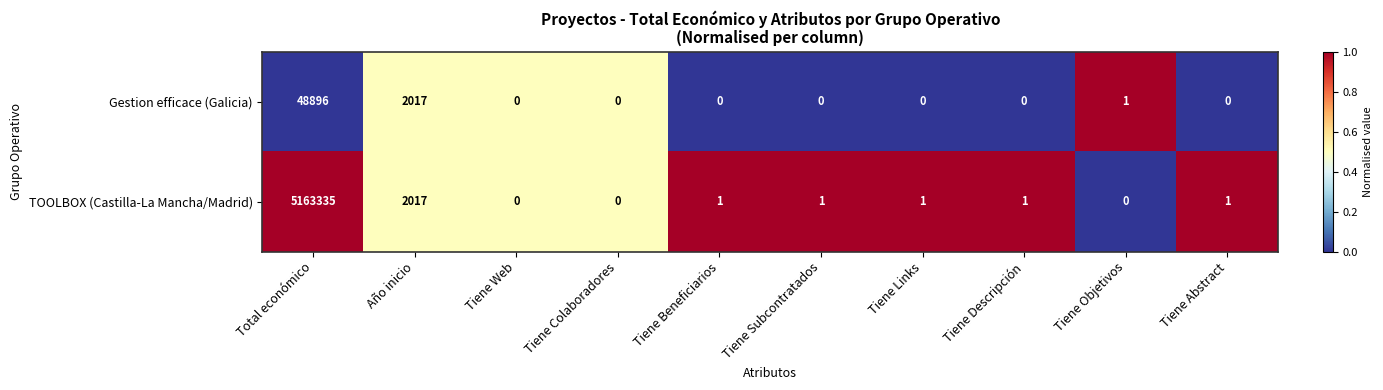

At which label does TOOLBOX (Castilla-La Mancha/Madrid) first exceed 1?

Total económico